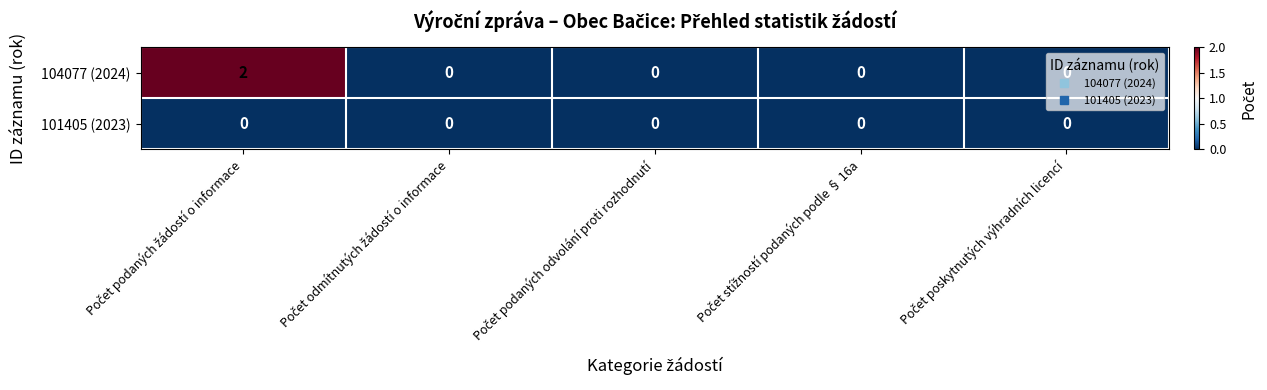

Which series has the largest total across all categories?

104077 (2024)